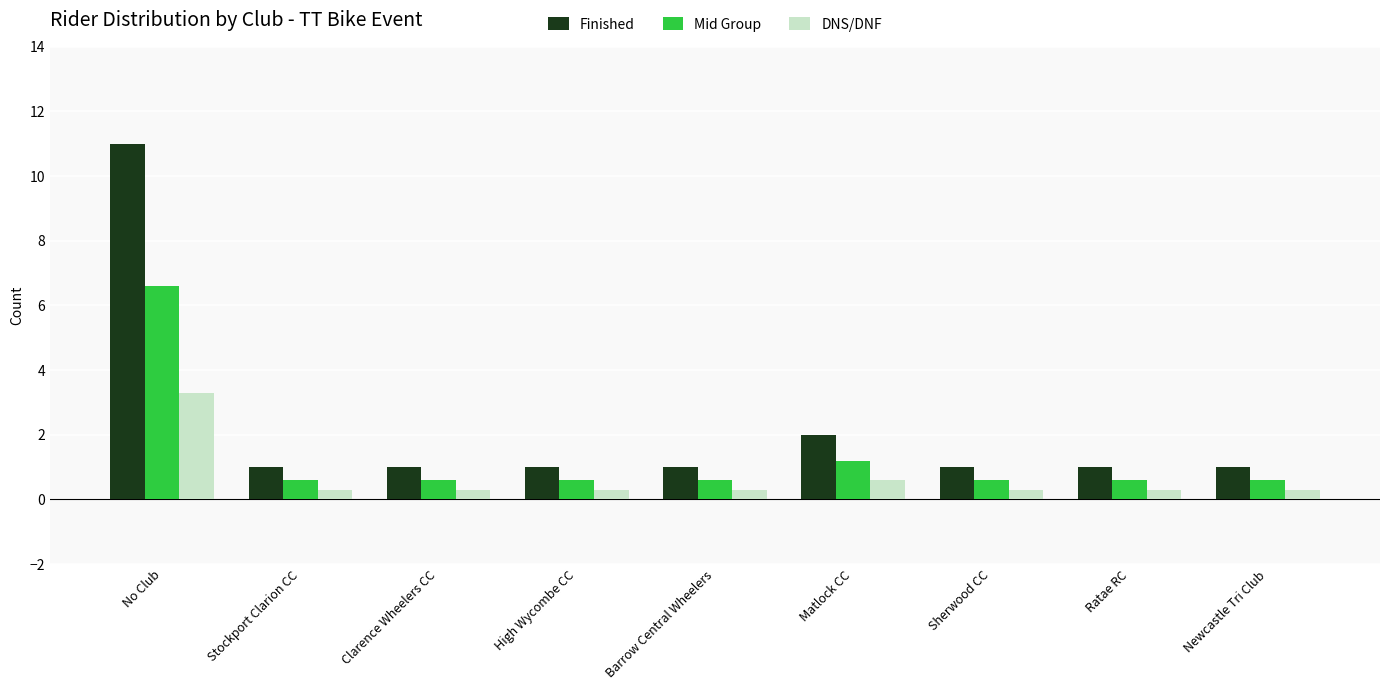

Which series has the widest spread of values?

Finished